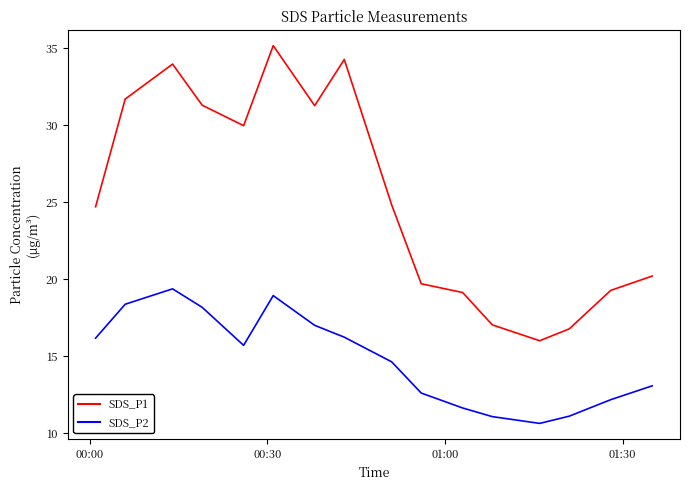

What are all the series names shown in the legend?

SDS_P1, SDS_P2